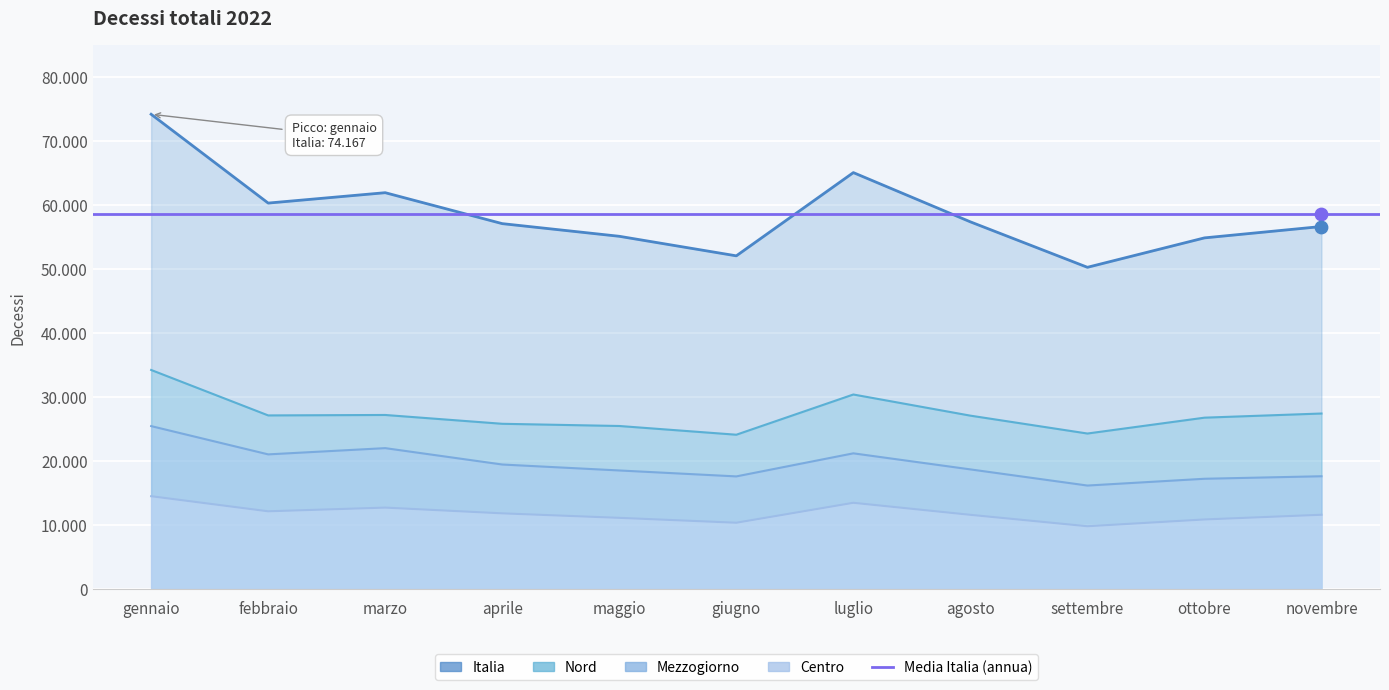

At how many categories does at least one series exceed 50748?

10